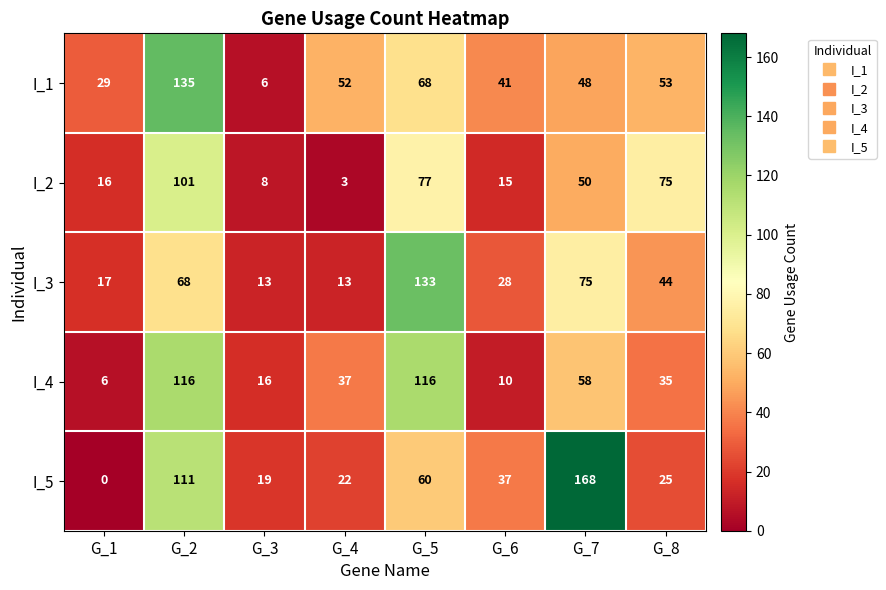

The I_3 series shows 236 at G_5. True or false?

False